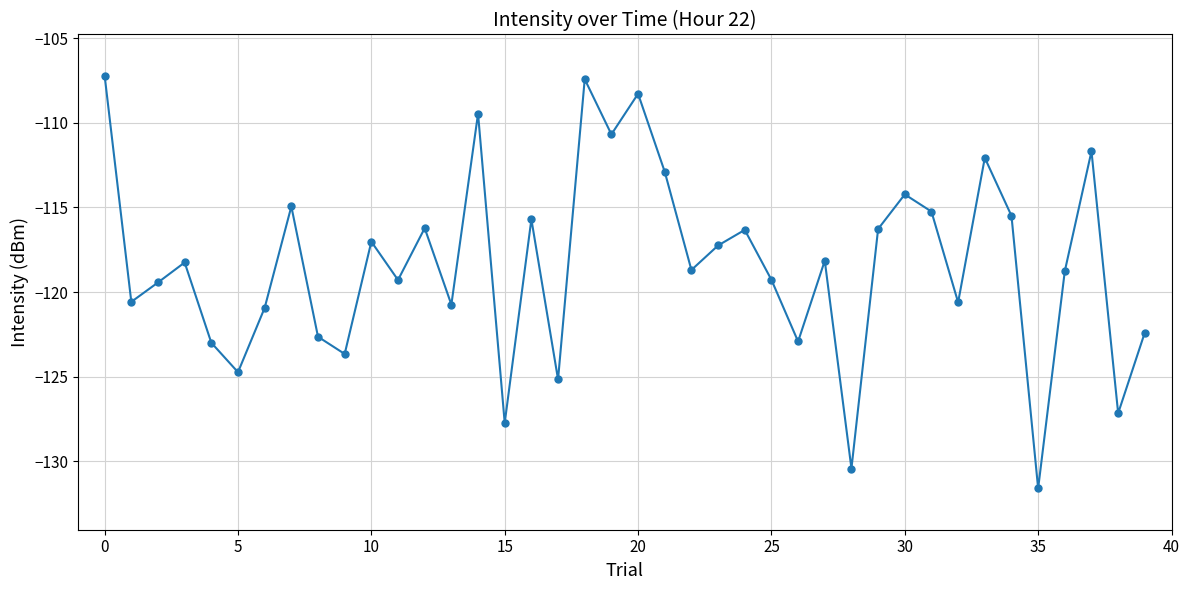

How many points are higher than both their immediate neighbors (excluding endpoints)?

13